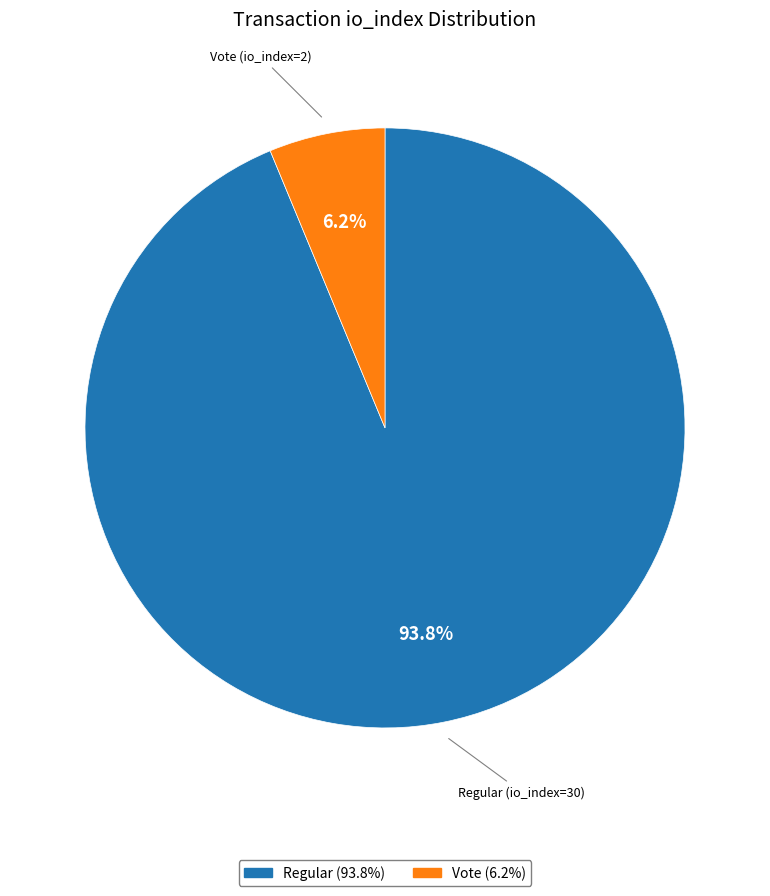

What is the largest slice in the pie chart?

Regular (io_index=30)